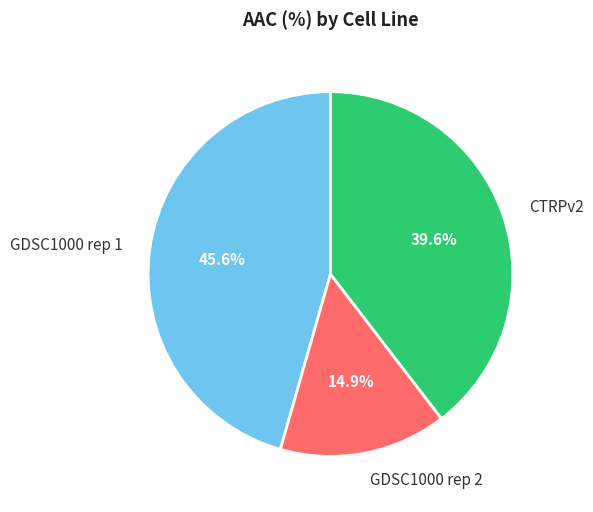

Does GDSC1000 rep 1 account for over 50% of the chart?

No